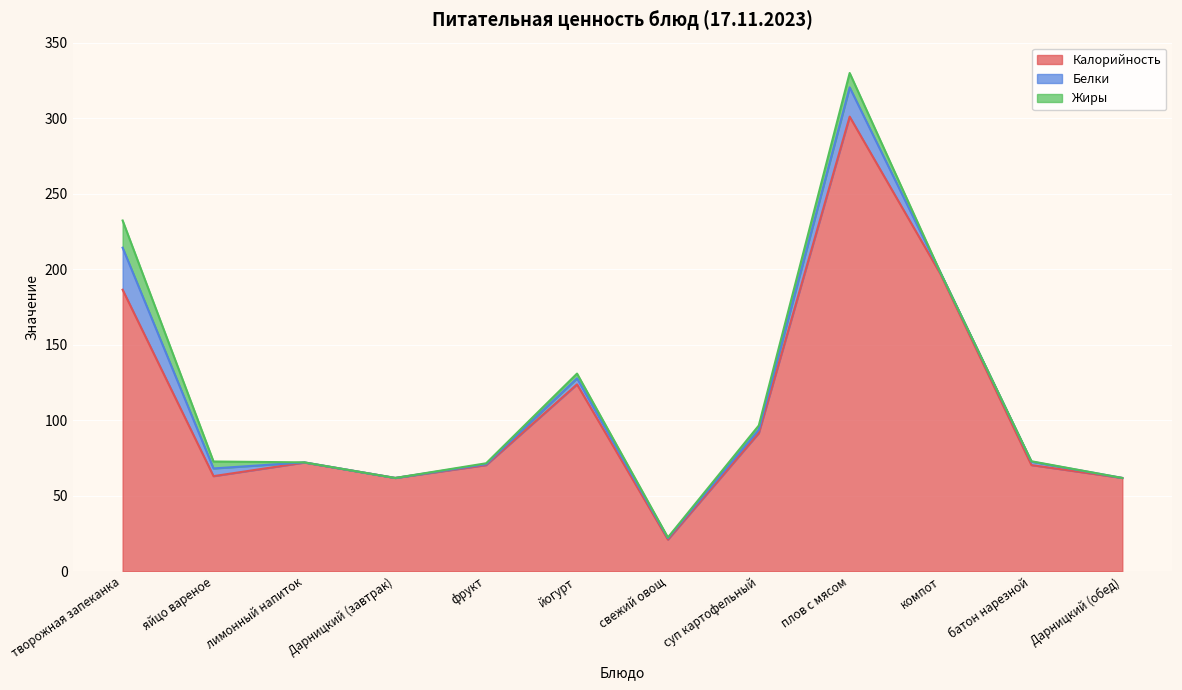

Reading left to right, list all the values displayed in this chart.

Калорийность: 186.4	63.0	72.0	61.8	70.3	123.8	21.0	91.5	301.0	196.7	70.3	61.8
Белки: 27.8	5.1	0.1	0.0	0.6	4.0	1.0	2.2	19.4	1.0	2.3	0.0
Жиры: 18.0	4.6	0.0	0.0	0.6	3.2	0.4	2.8	9.5	0.0	0.2	0.0